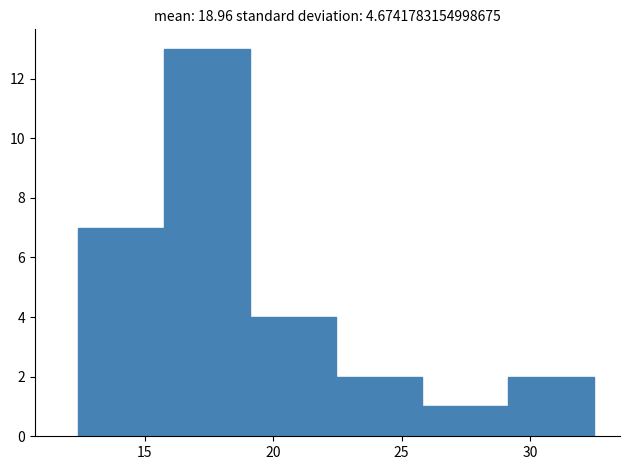

How tall is the bar that spans 19.10 to 22.45 on the x-axis? Neither the bar edges nor the heights are printed on the chart, so give them approximately, as read against the axes.

4